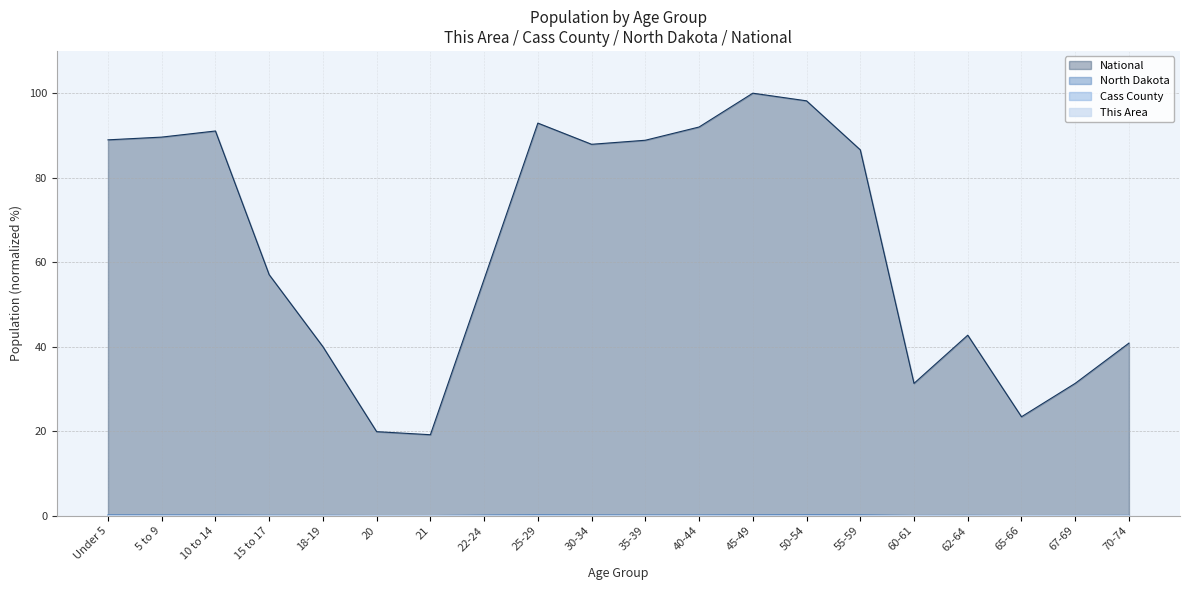

Between 18-19 and 65-66, which series saw the biggest shift?

National